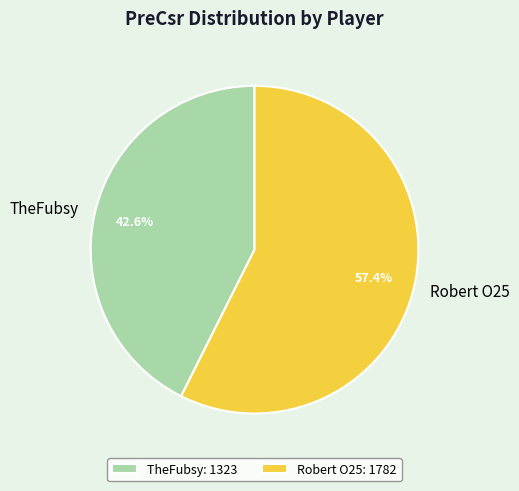

What is the largest slice in the pie chart?

Robert O25